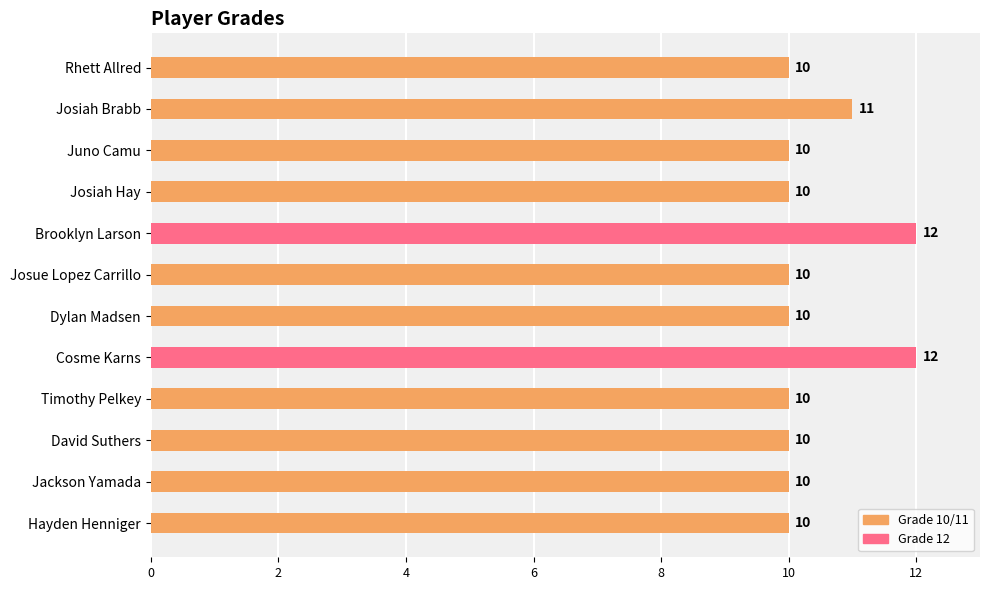

Reading top to bottom, list all the values displayed in this chart.

10	11	10	10	12	10	10	12	10	10	10	10